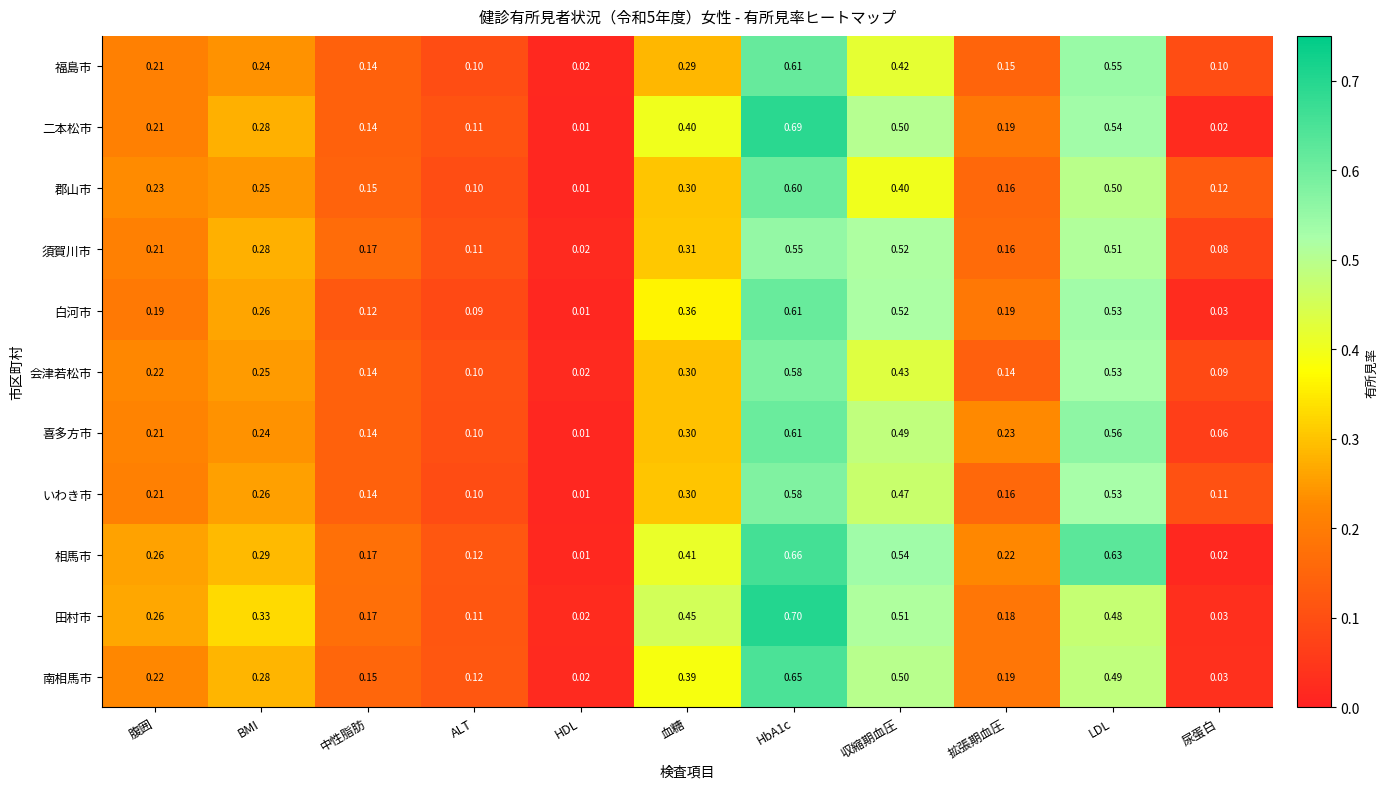

Which series changed the most between 拡張期血圧 and LDL?

相馬市